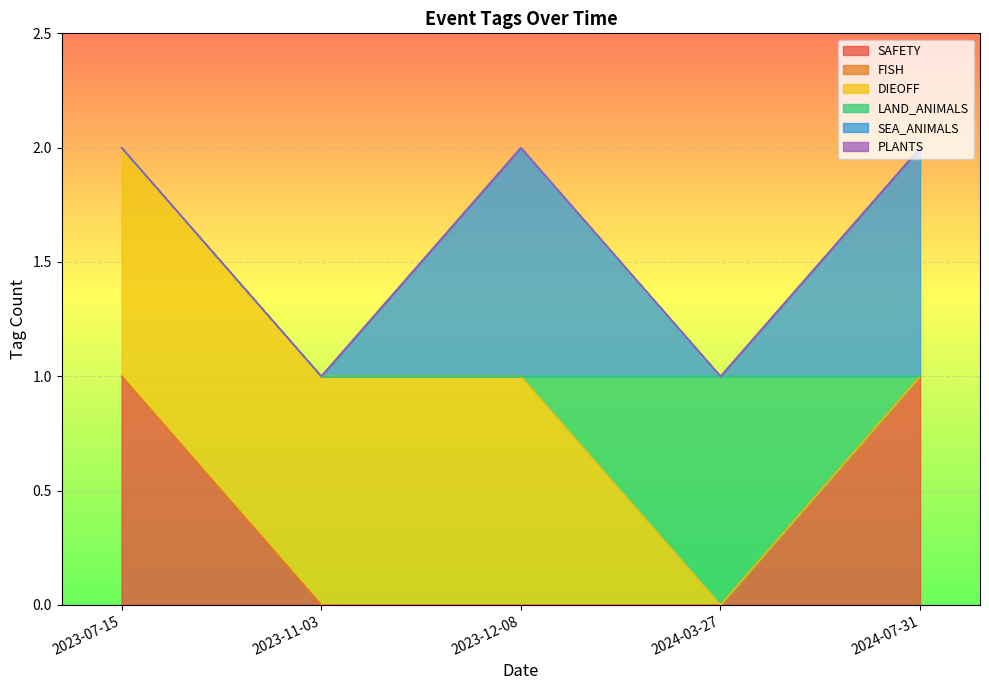

Does the chart display data point markers on the line(s)?

No